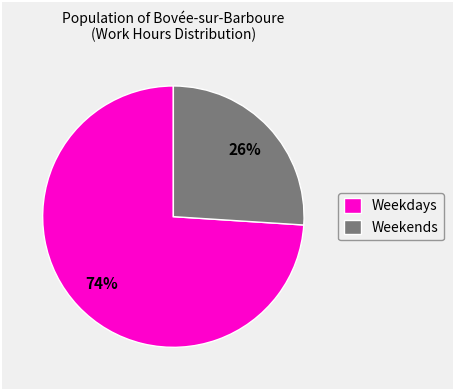

What percentage is the Weekends slice, to the nearest percent?

26%